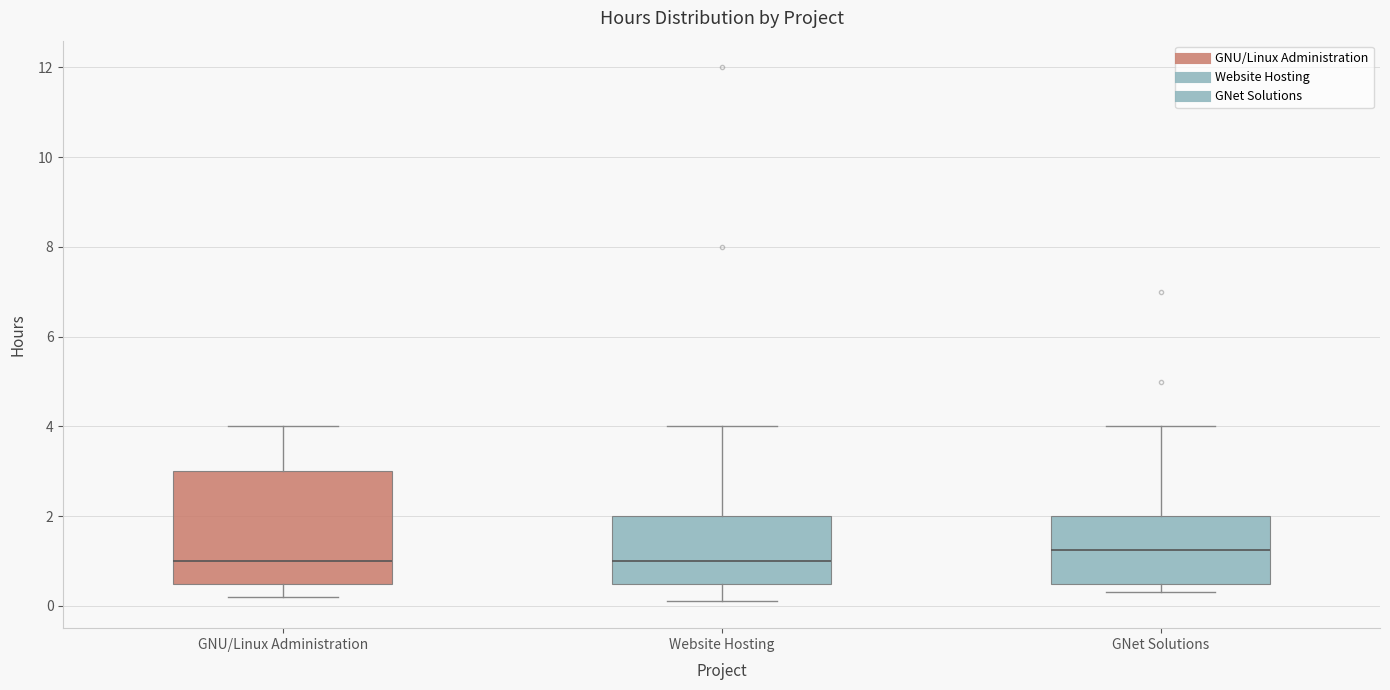

Where is the upper edge of the box for GNet Solutions on the y-axis? The values are not printed on the chart, so give them approximately, as read against the axis.

2.0